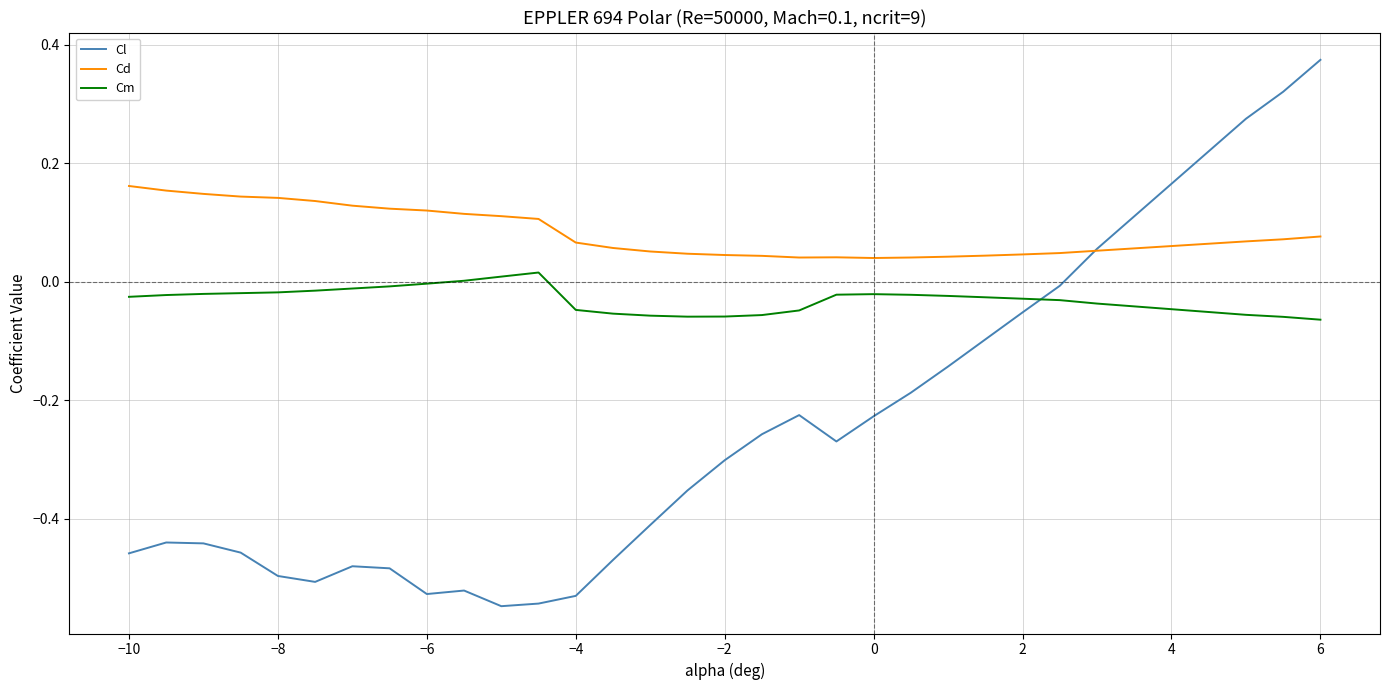

Which series has the largest total across all categories?

Cd